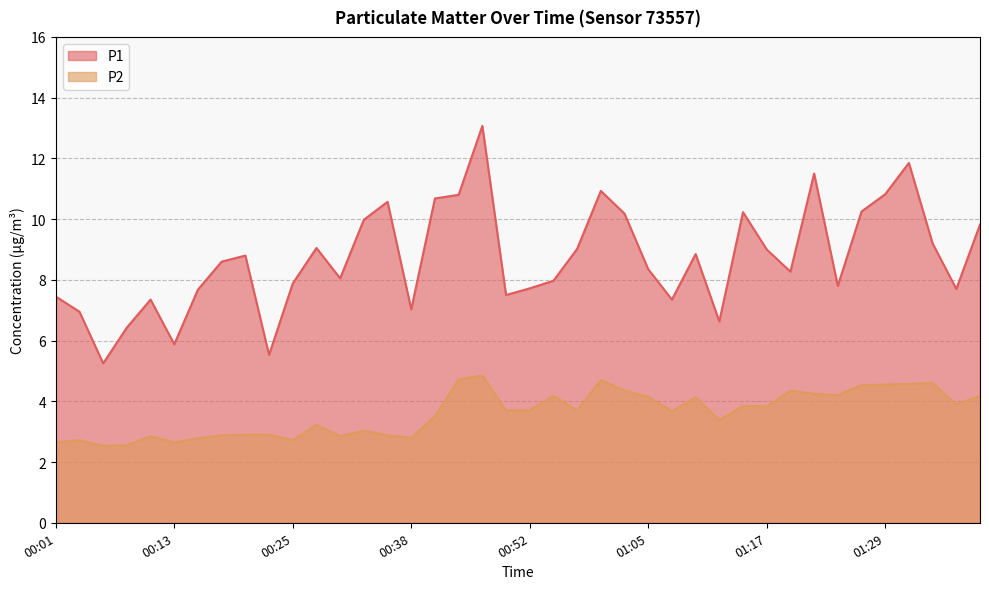

At 00:20, list the series in order from smallest to largest.

P2, P1